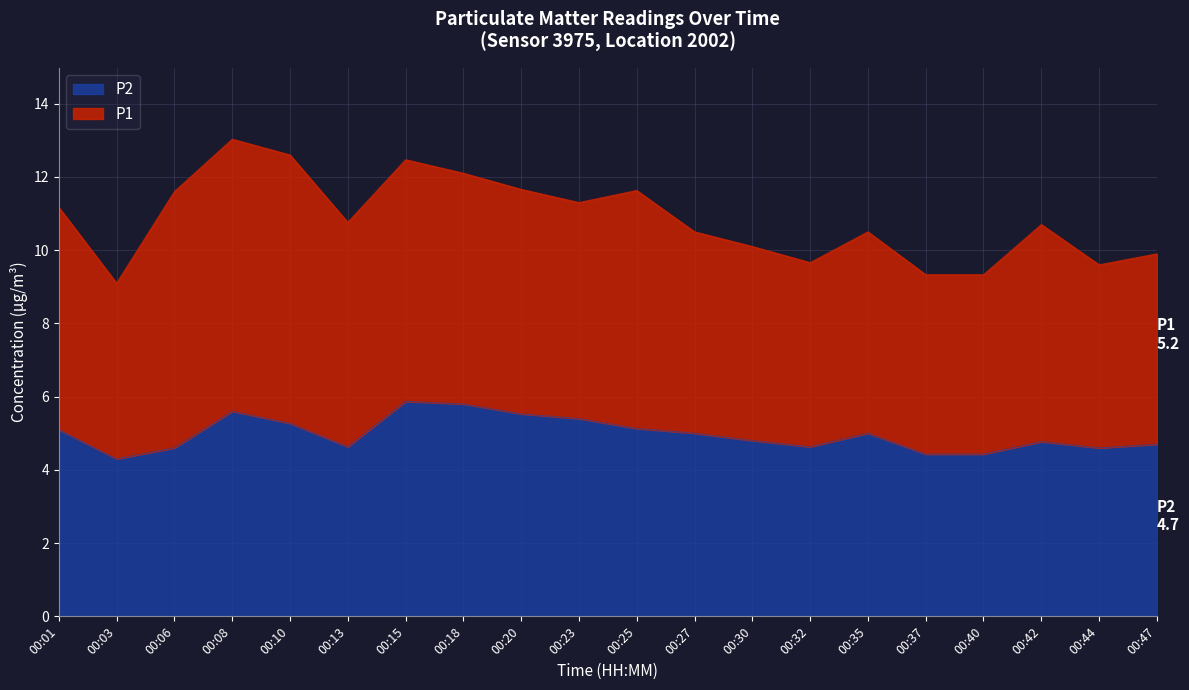

What is the value of the 19th point from the left?

4.6